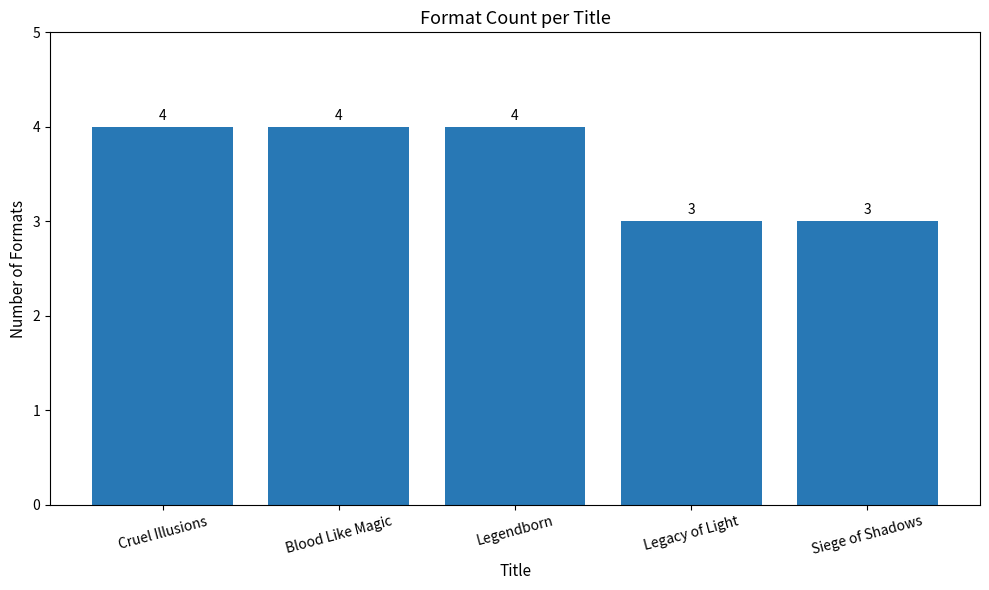

How many values are between 3 and 4?

5